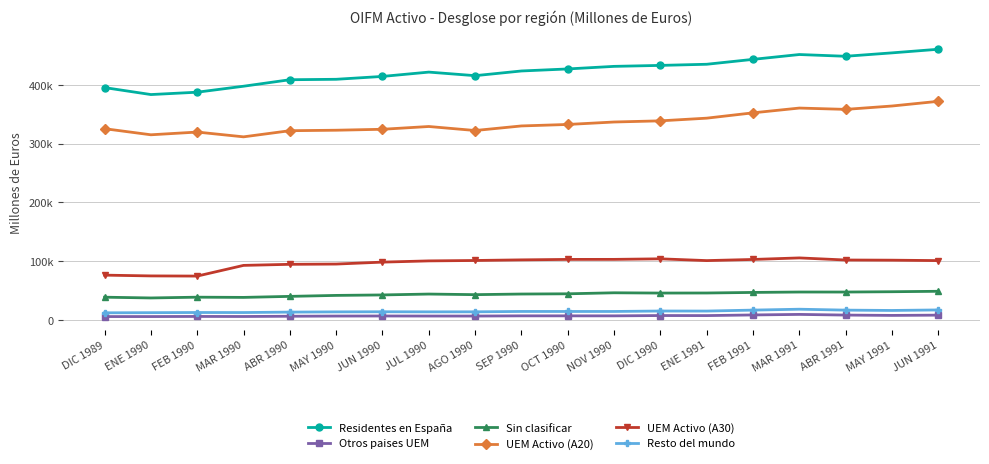

The value of Resto del mundo at MAY 1990 is 13852. True or false?

True